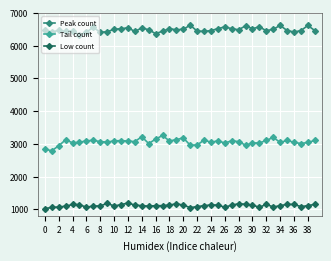

What is the greatest value displayed?

6621